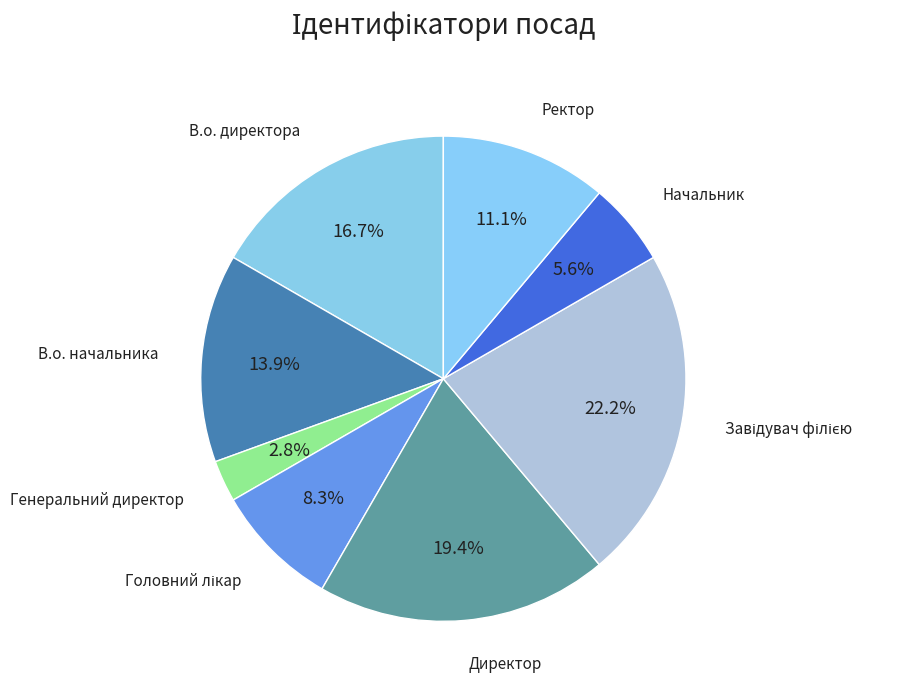

Which slice is the smallest?

Генеральний директор